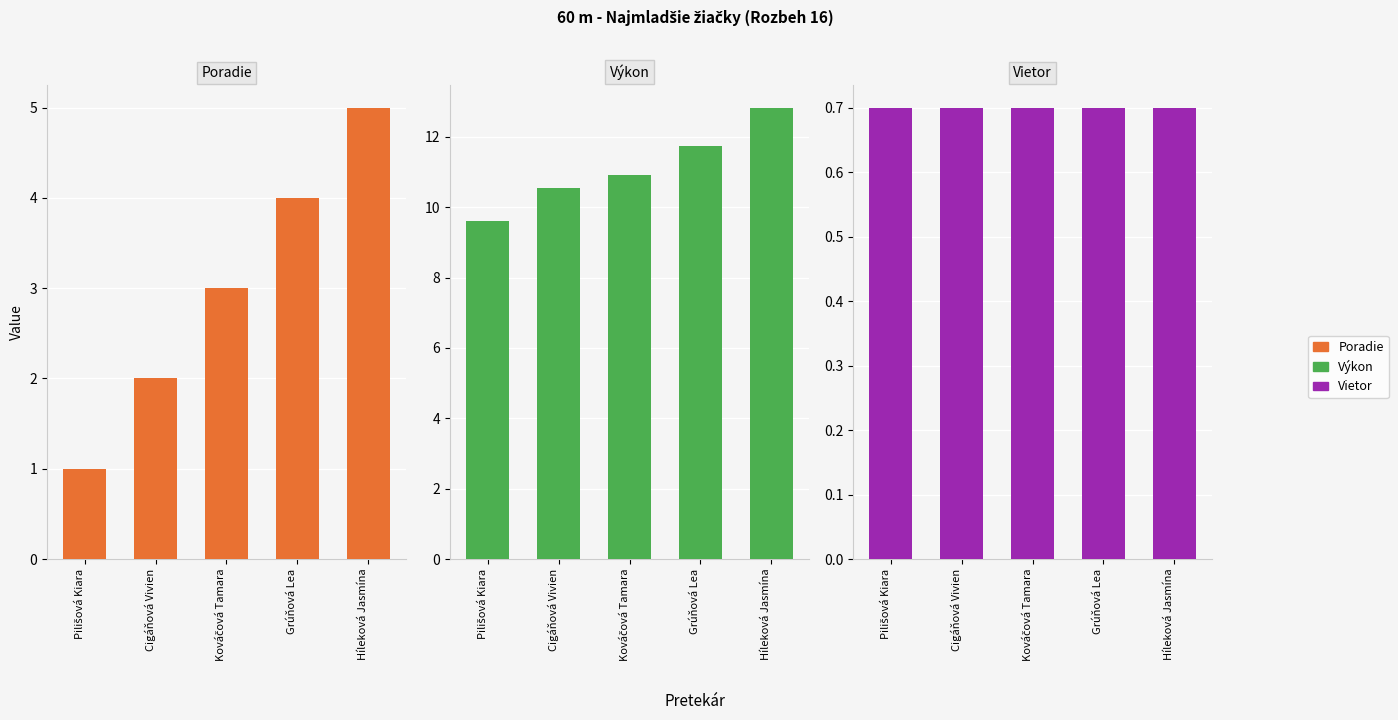

At which category is the sum across all series the highest?

Híleková Jasmína